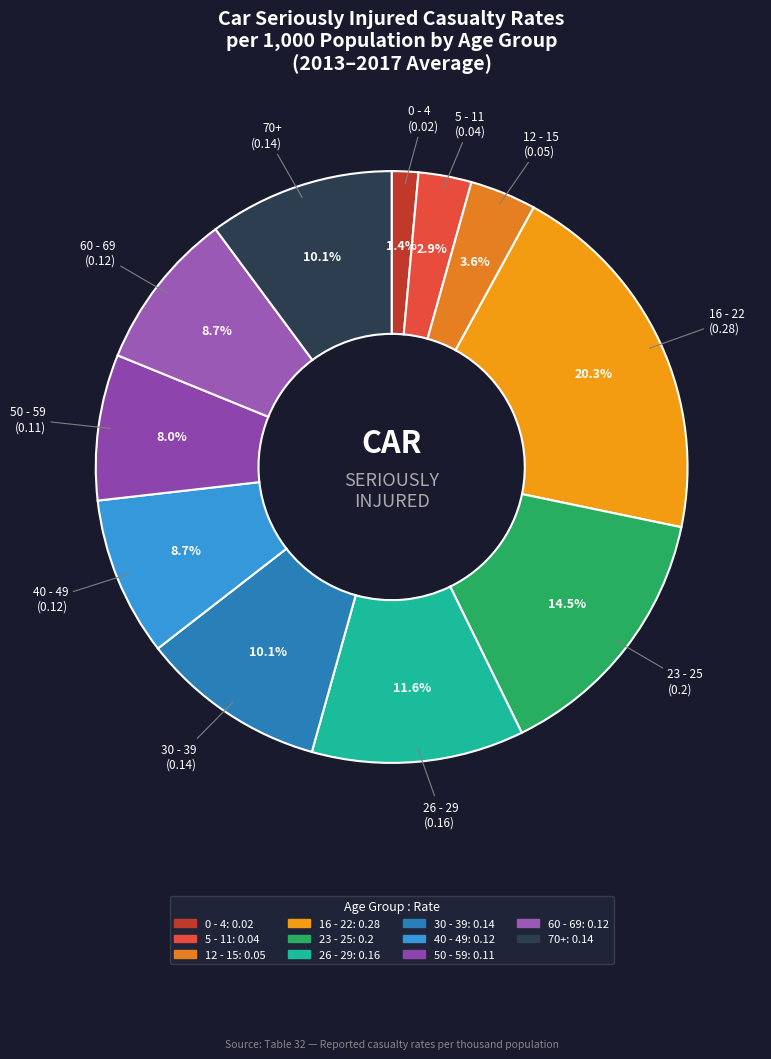

To the nearest percent, what is the difference between the largest and smallest slice percentages?

19%